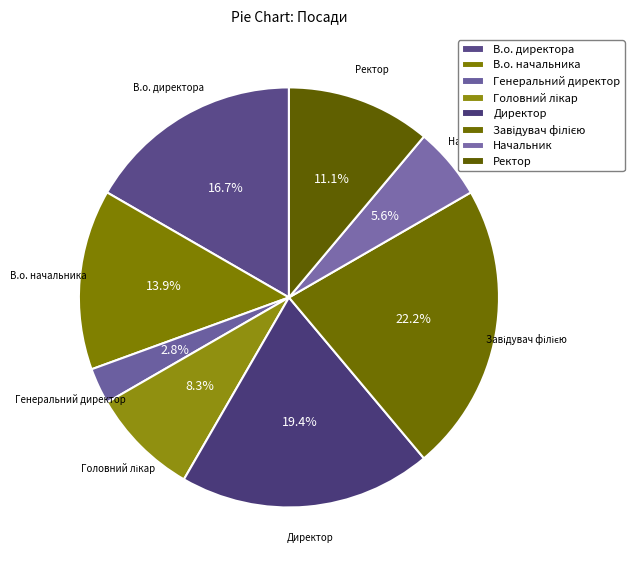

Count the number of slices in the pie.

8